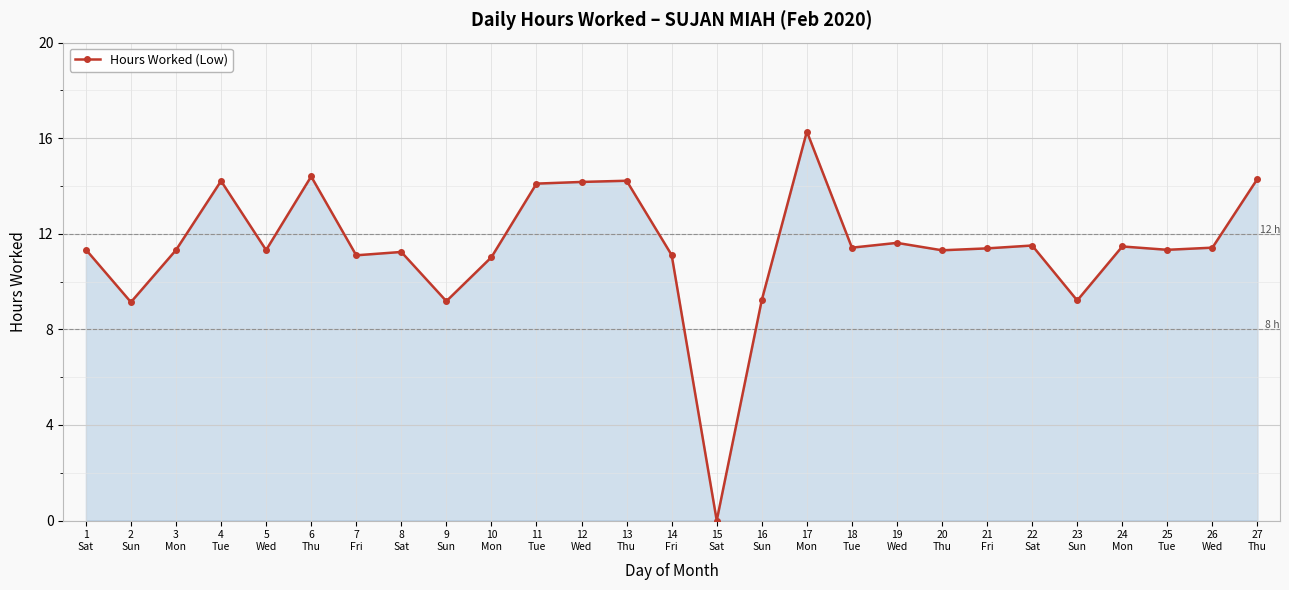

What is the average value?

11.4